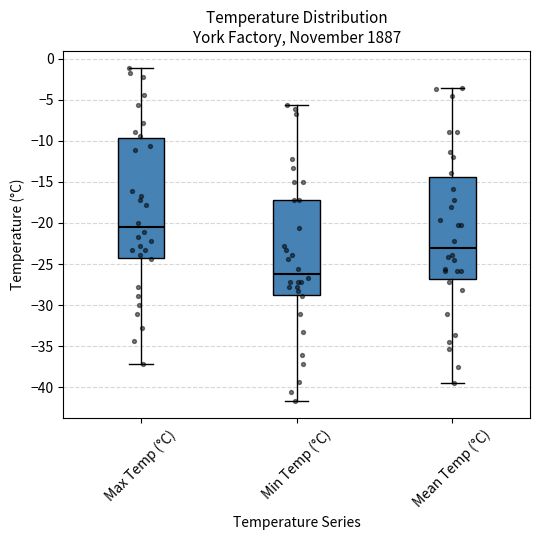

Reading left to right, transcribe this box plot: for each box, give where its median line is, the range the box spans, and where its two whiskers end, as read against the y-axis. The values are not printed on the chart, so give them approximately, as read against the axis.

Max Temp (°C): median -20.5, box -24.5 to -9.5, whiskers -37.0 to -1.0
Min Temp (°C): median -26.0, box -28.5 to -17.0, whiskers -41.5 to -5.5
Mean Temp (°C): median -23.0, box -27.0 to -14.5, whiskers -39.5 to -3.5